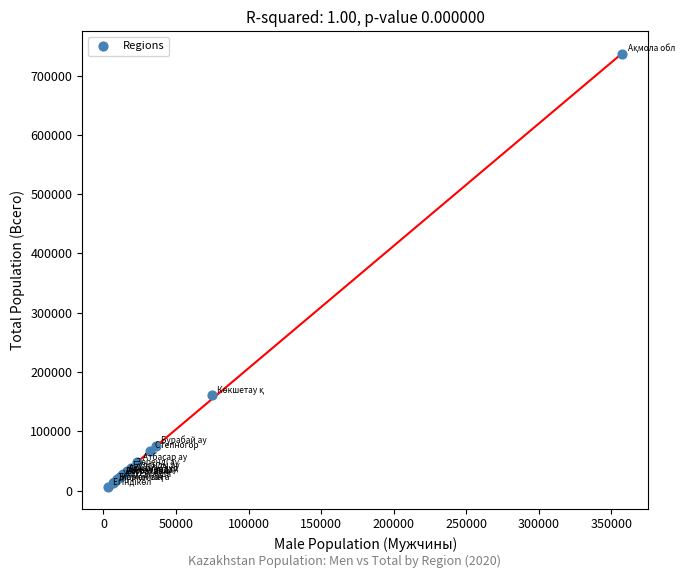

What Y value in the scatter plot is closest to 371345?

160440